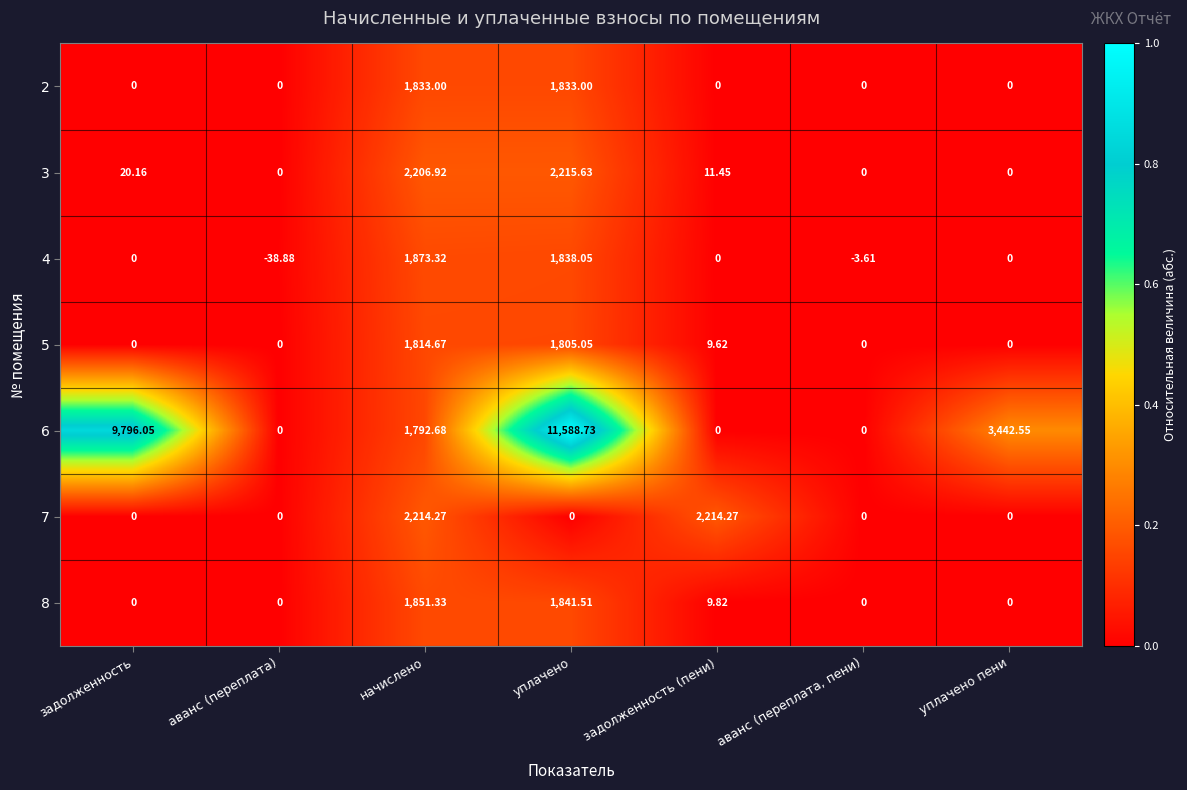

Is the value of 8 at уплачено greater than the value of 2 at задолженность (пени)?

Yes